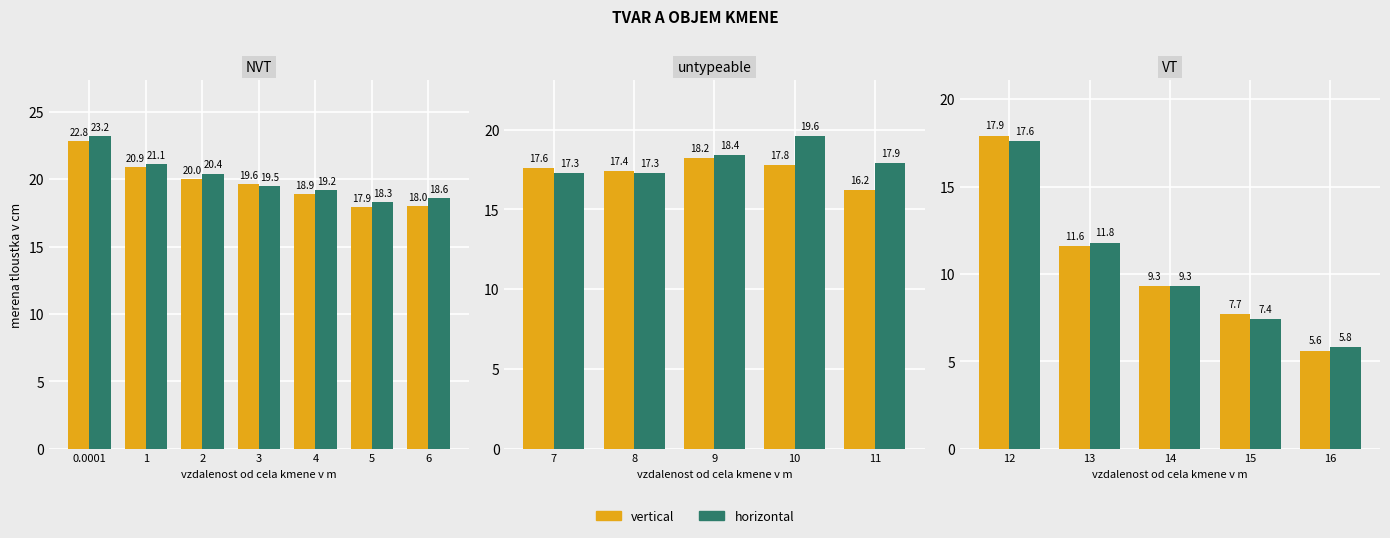

At which label does vertical reach its peak?

12